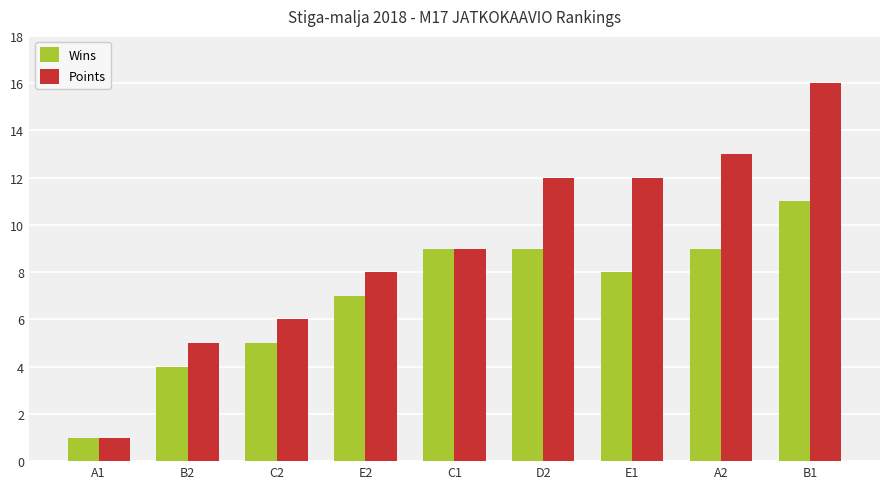

Which series has the largest range (max minus min)?

Points